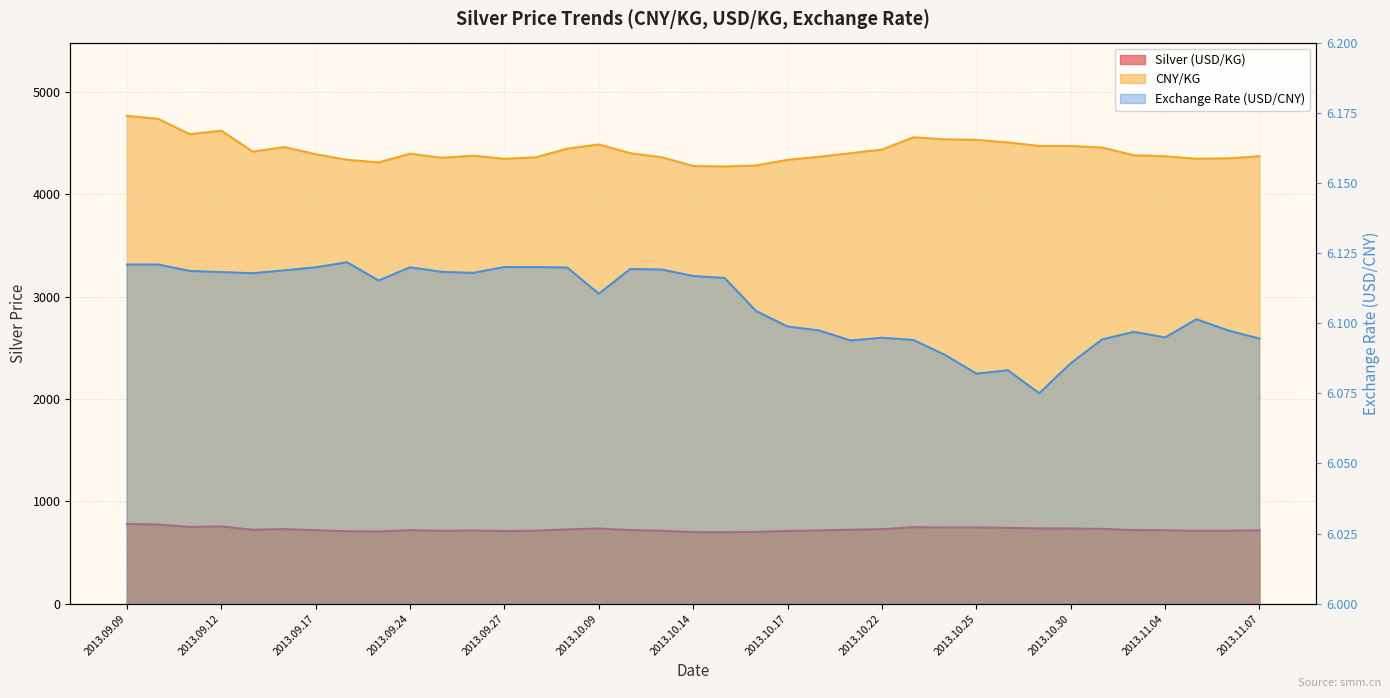

What is the difference between the maximum and minimum values in the CNY/KG series?

495.0